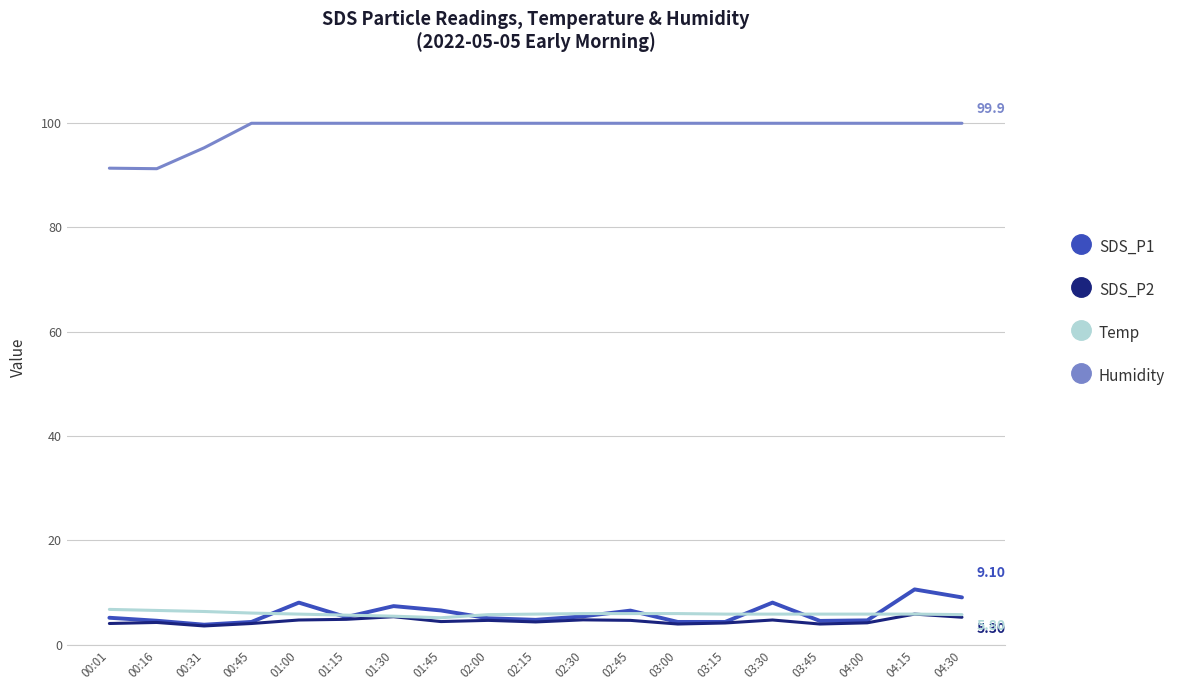

Which series has the largest range (max minus min)?

Humidity